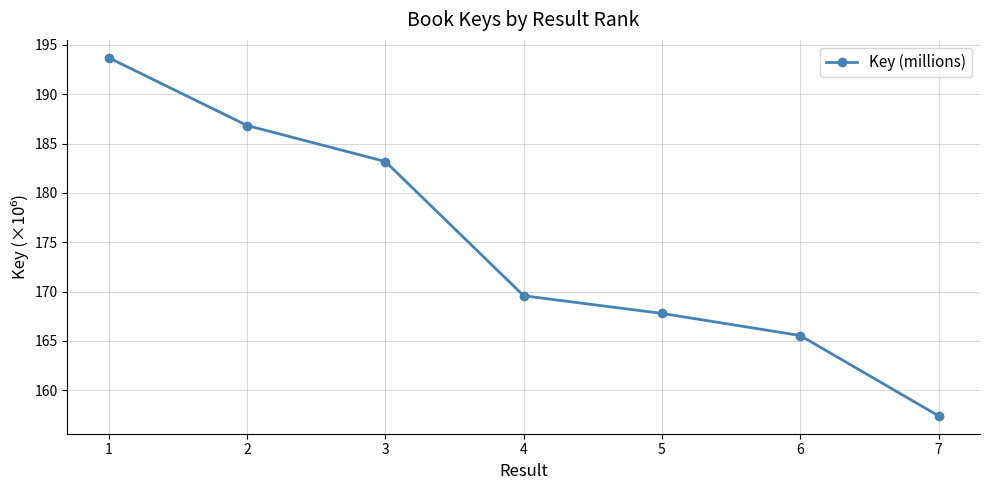

What is the change in value from 4 to 6?

-4.0